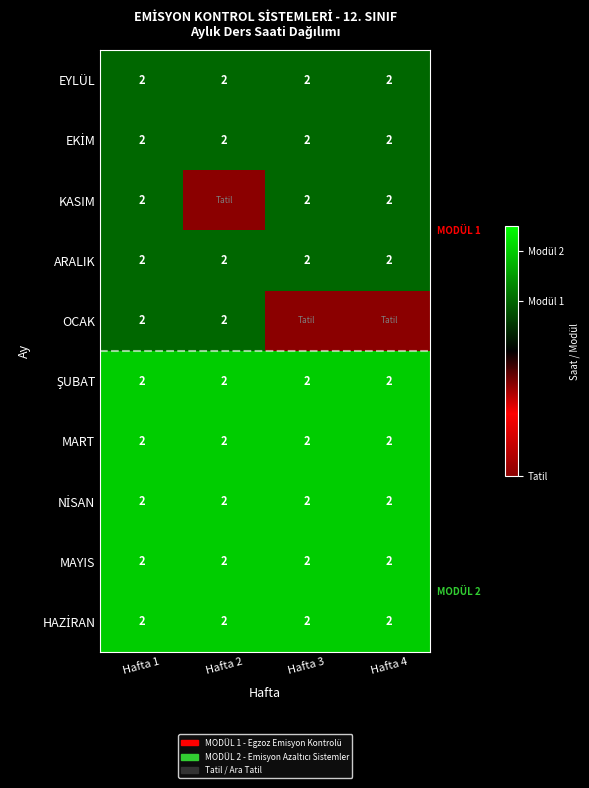

What is the sum of all EYLÜL values?

8